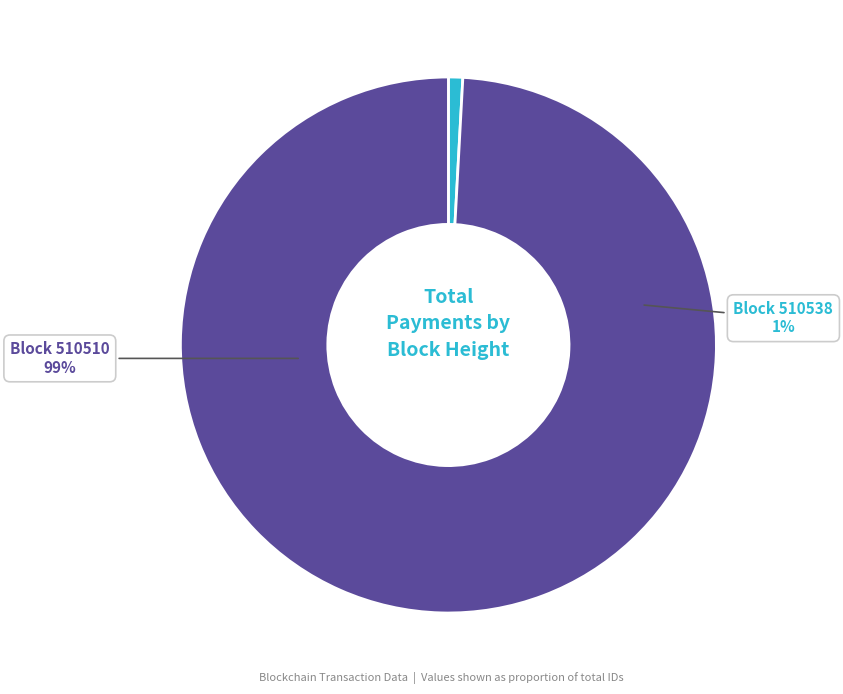

What percentage is the 510538 slice, to the nearest percent?

1%